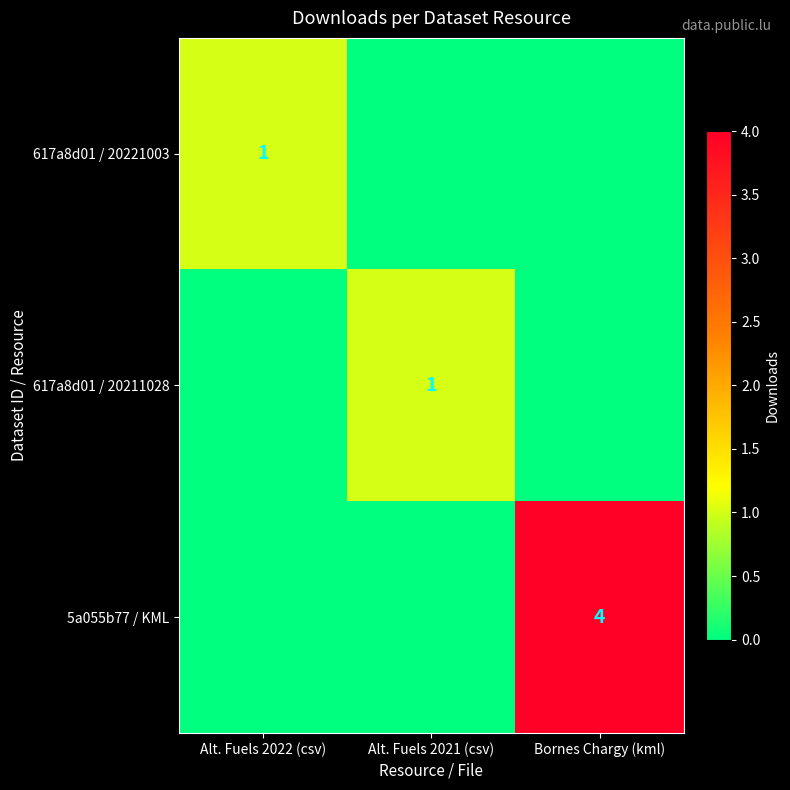

Is it true that 5a055b77 / KML equals 4 at Bornes Chargy (kml)?

True